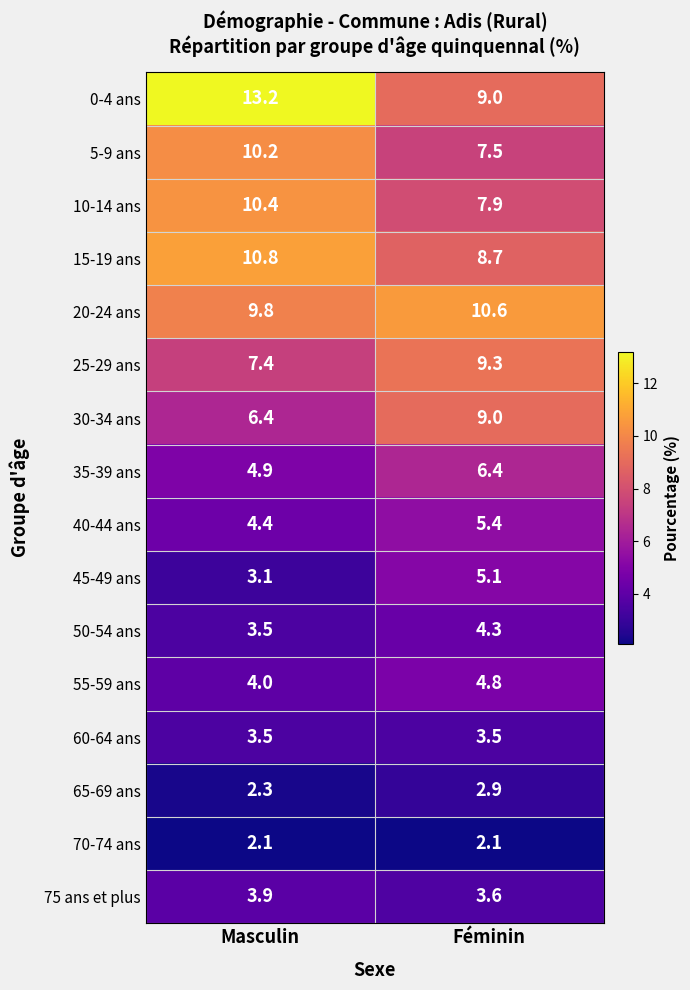

List the series in order of their peak value, highest first.

0-4 ans, 15-19 ans, 20-24 ans, 10-14 ans, 5-9 ans, 25-29 ans, 30-34 ans, 35-39 ans, 40-44 ans, 45-49 ans, 55-59 ans, 50-54 ans, 75 ans et plus, 60-64 ans, 65-69 ans, 70-74 ans